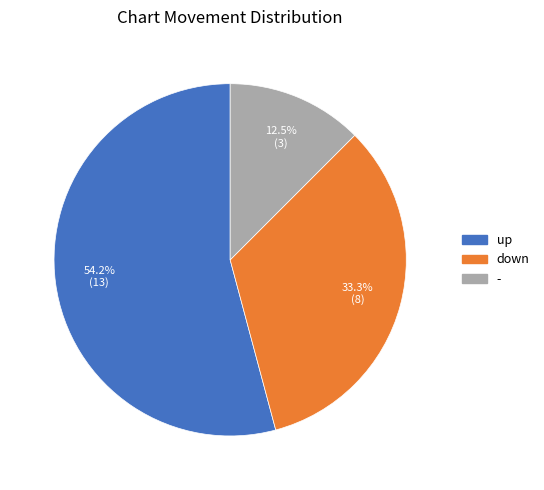

Count the number of slices in the pie.

3